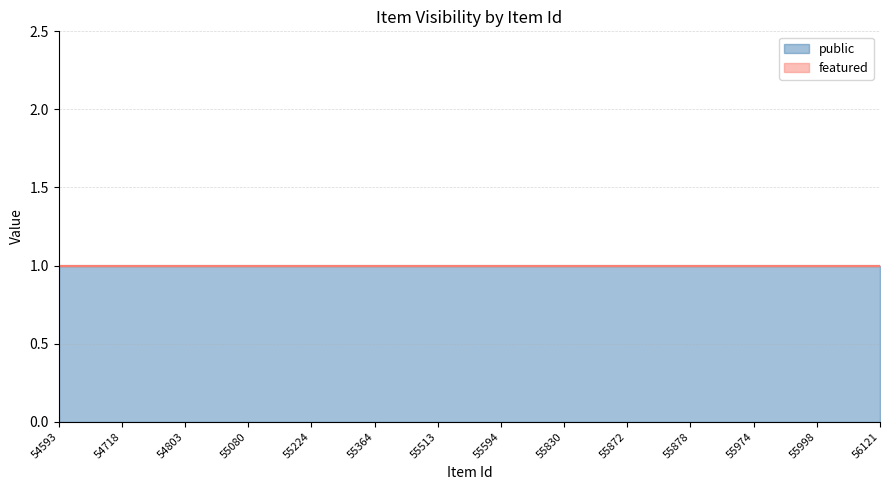

Which series has the widest spread of values?

public